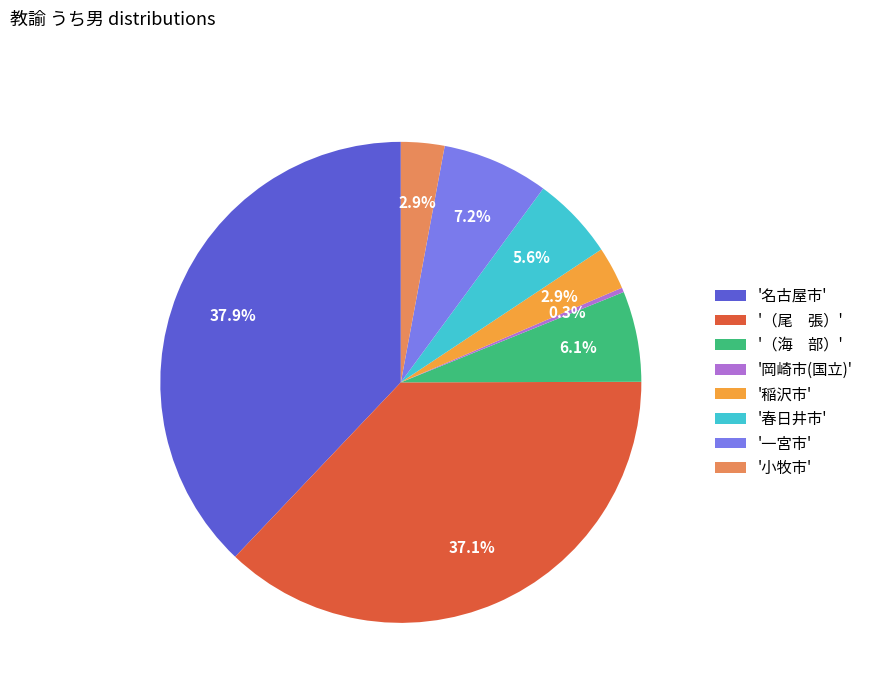

Does any single category account for the majority?

No